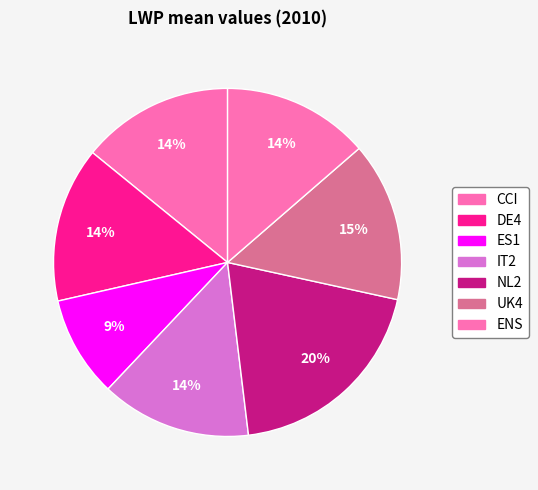

What is the largest slice in the pie chart?

NL2